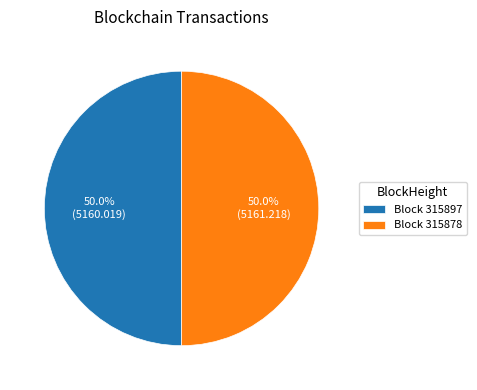

What percentage do Block 315878 and Block 315897 together represent?

100.0%